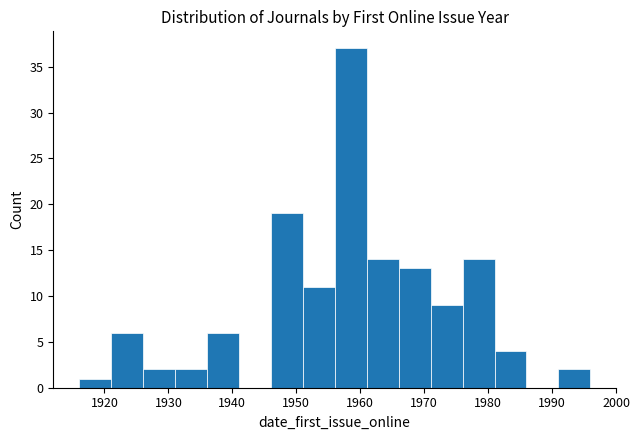

What is the height of the bar covering 1961 to 1966 on the x-axis? The values are not printed on the chart, so give them approximately, as read against the axis.

14